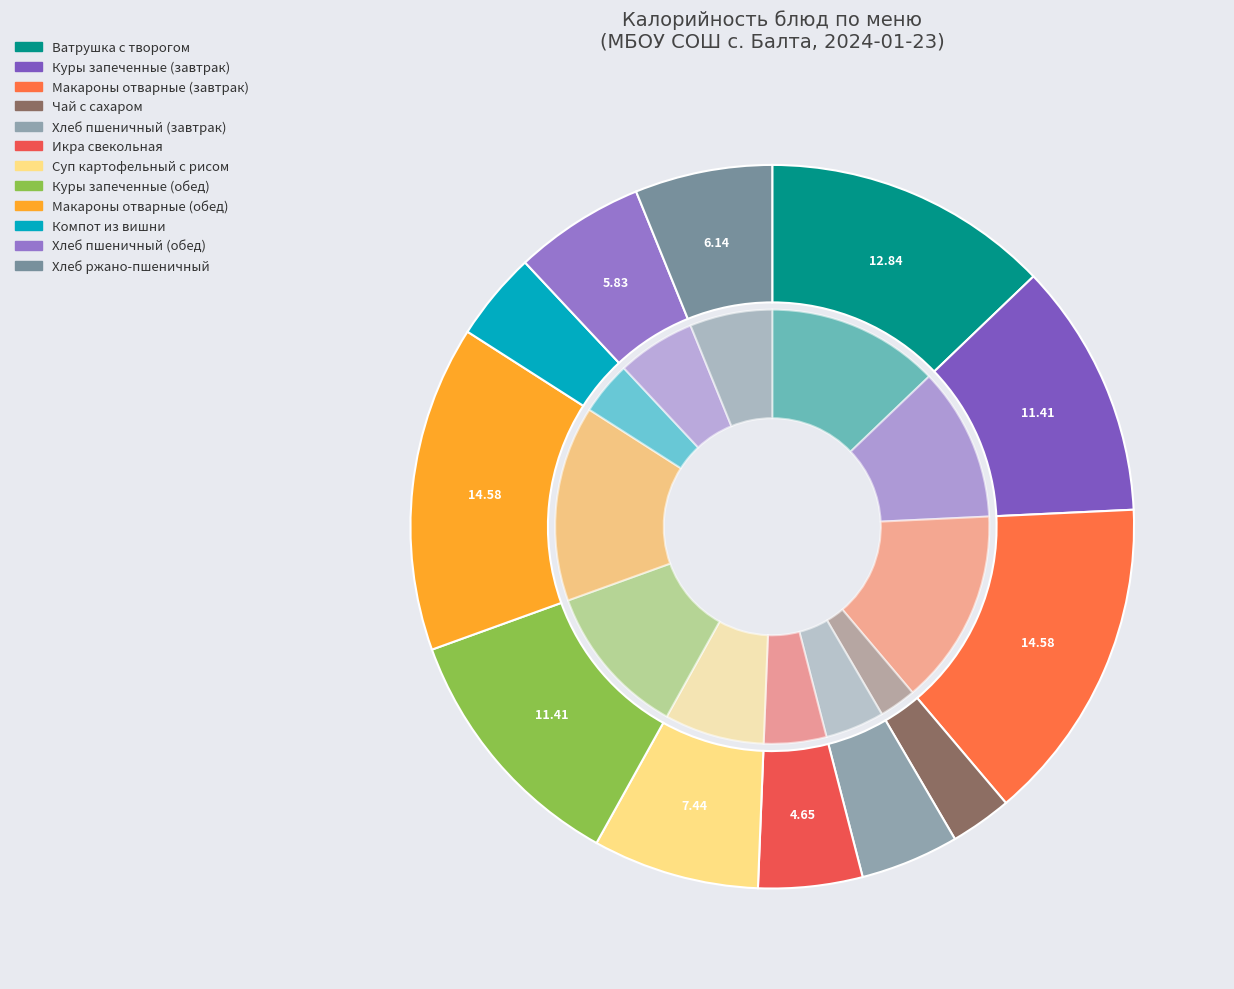

How many segments does this pie chart have?

12